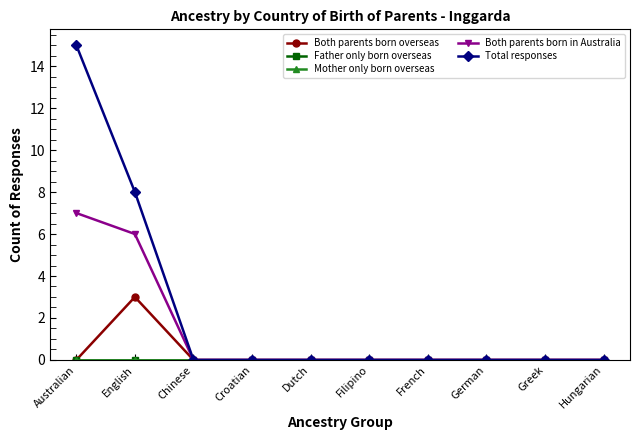

Is this an area chart (filled region under the line)?

No